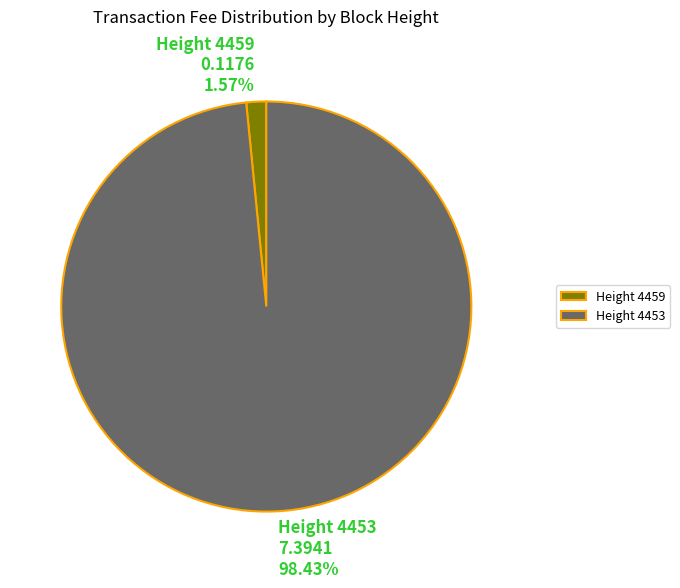

Do Height 4459 0.1176 1.57% and Height 4453 7.3941 98.43% together represent more than half of the pie?

Yes